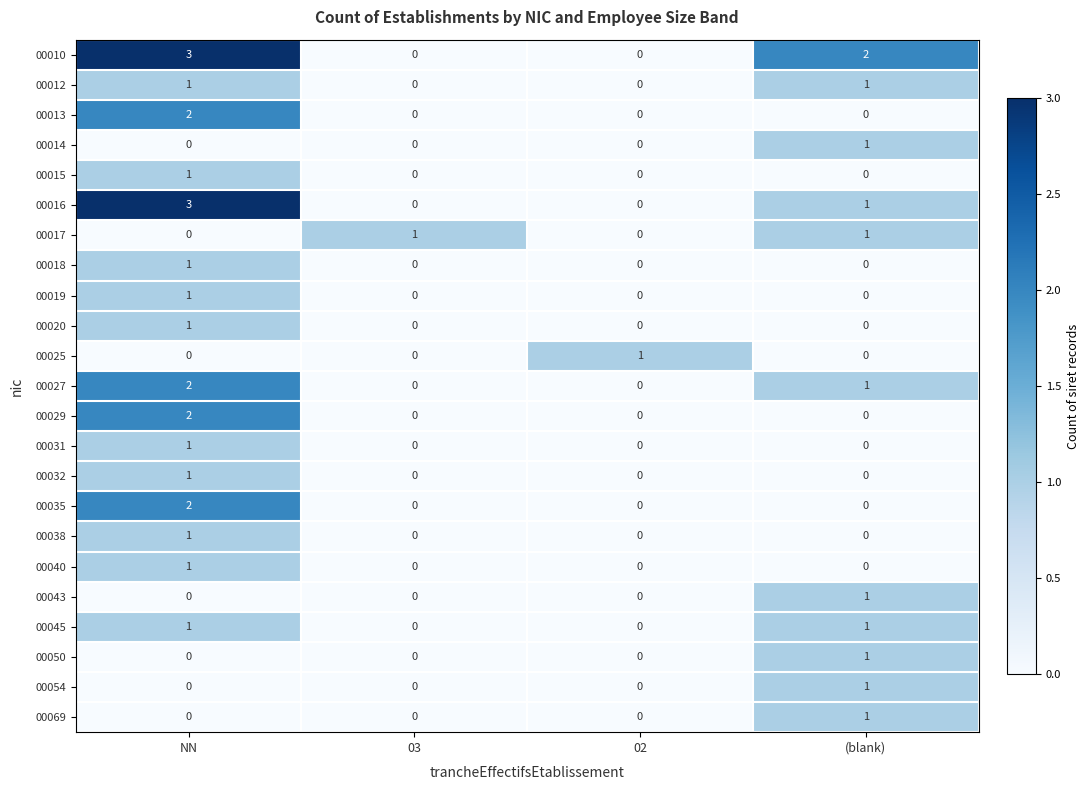

Is it true that 00016 equals 4 at NN?

False